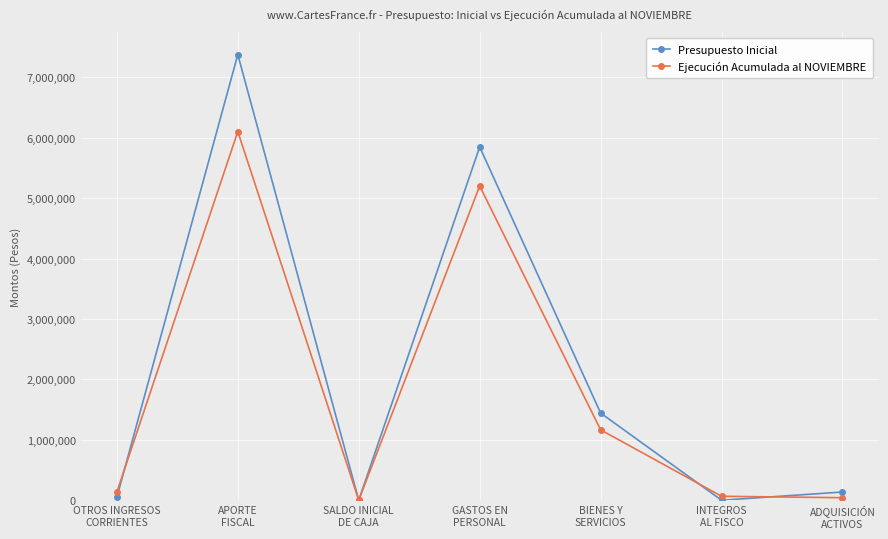

True or false: Ejecución Acumulada al NOVIEMBRE has more than 1 points higher than both neighbors.

True